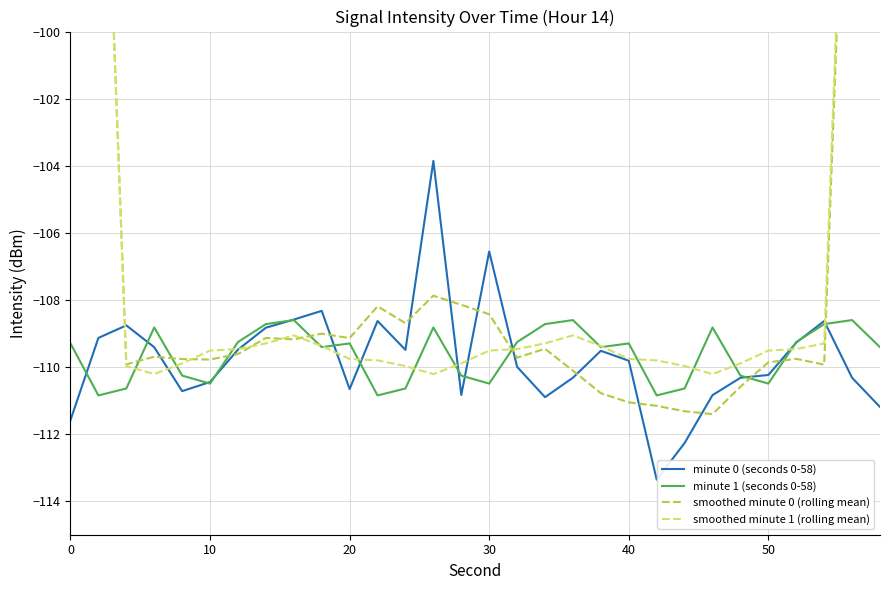

Which series has the largest total across all categories?

smoothed minute 1 (rolling mean)